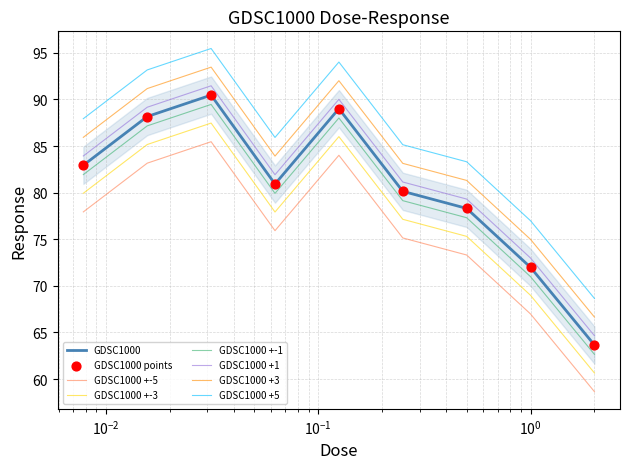

True or false: GDSC1000 +-5 and GDSC1000 +1 intersect in this chart.

False